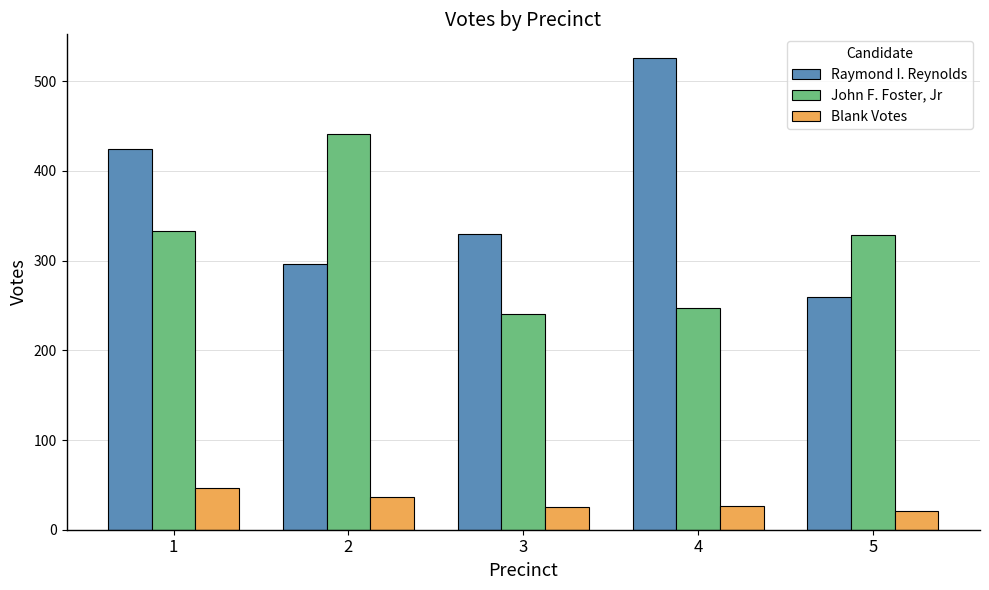

Which series changed the most between 2 and 3?

John F. Foster, Jr